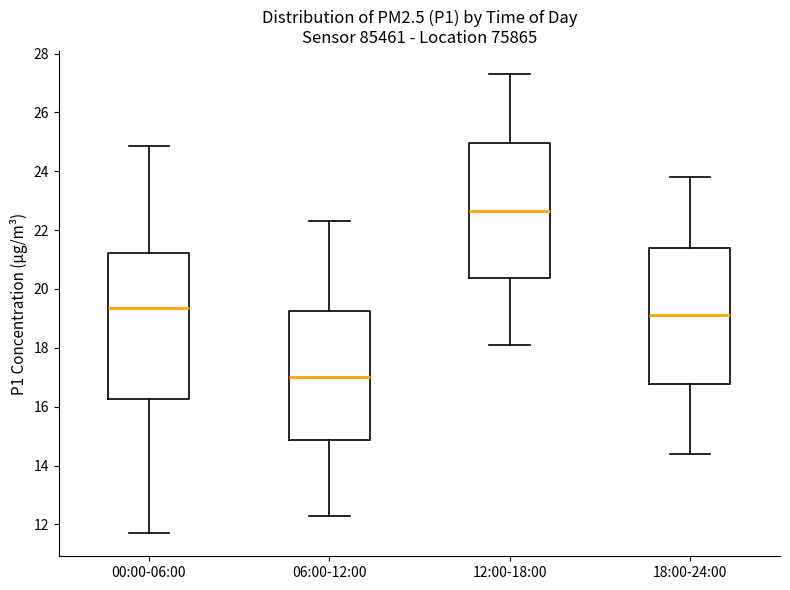

Comparing the boxes themselves (not the whiskers), which one is the tallest?

00:00-06:00